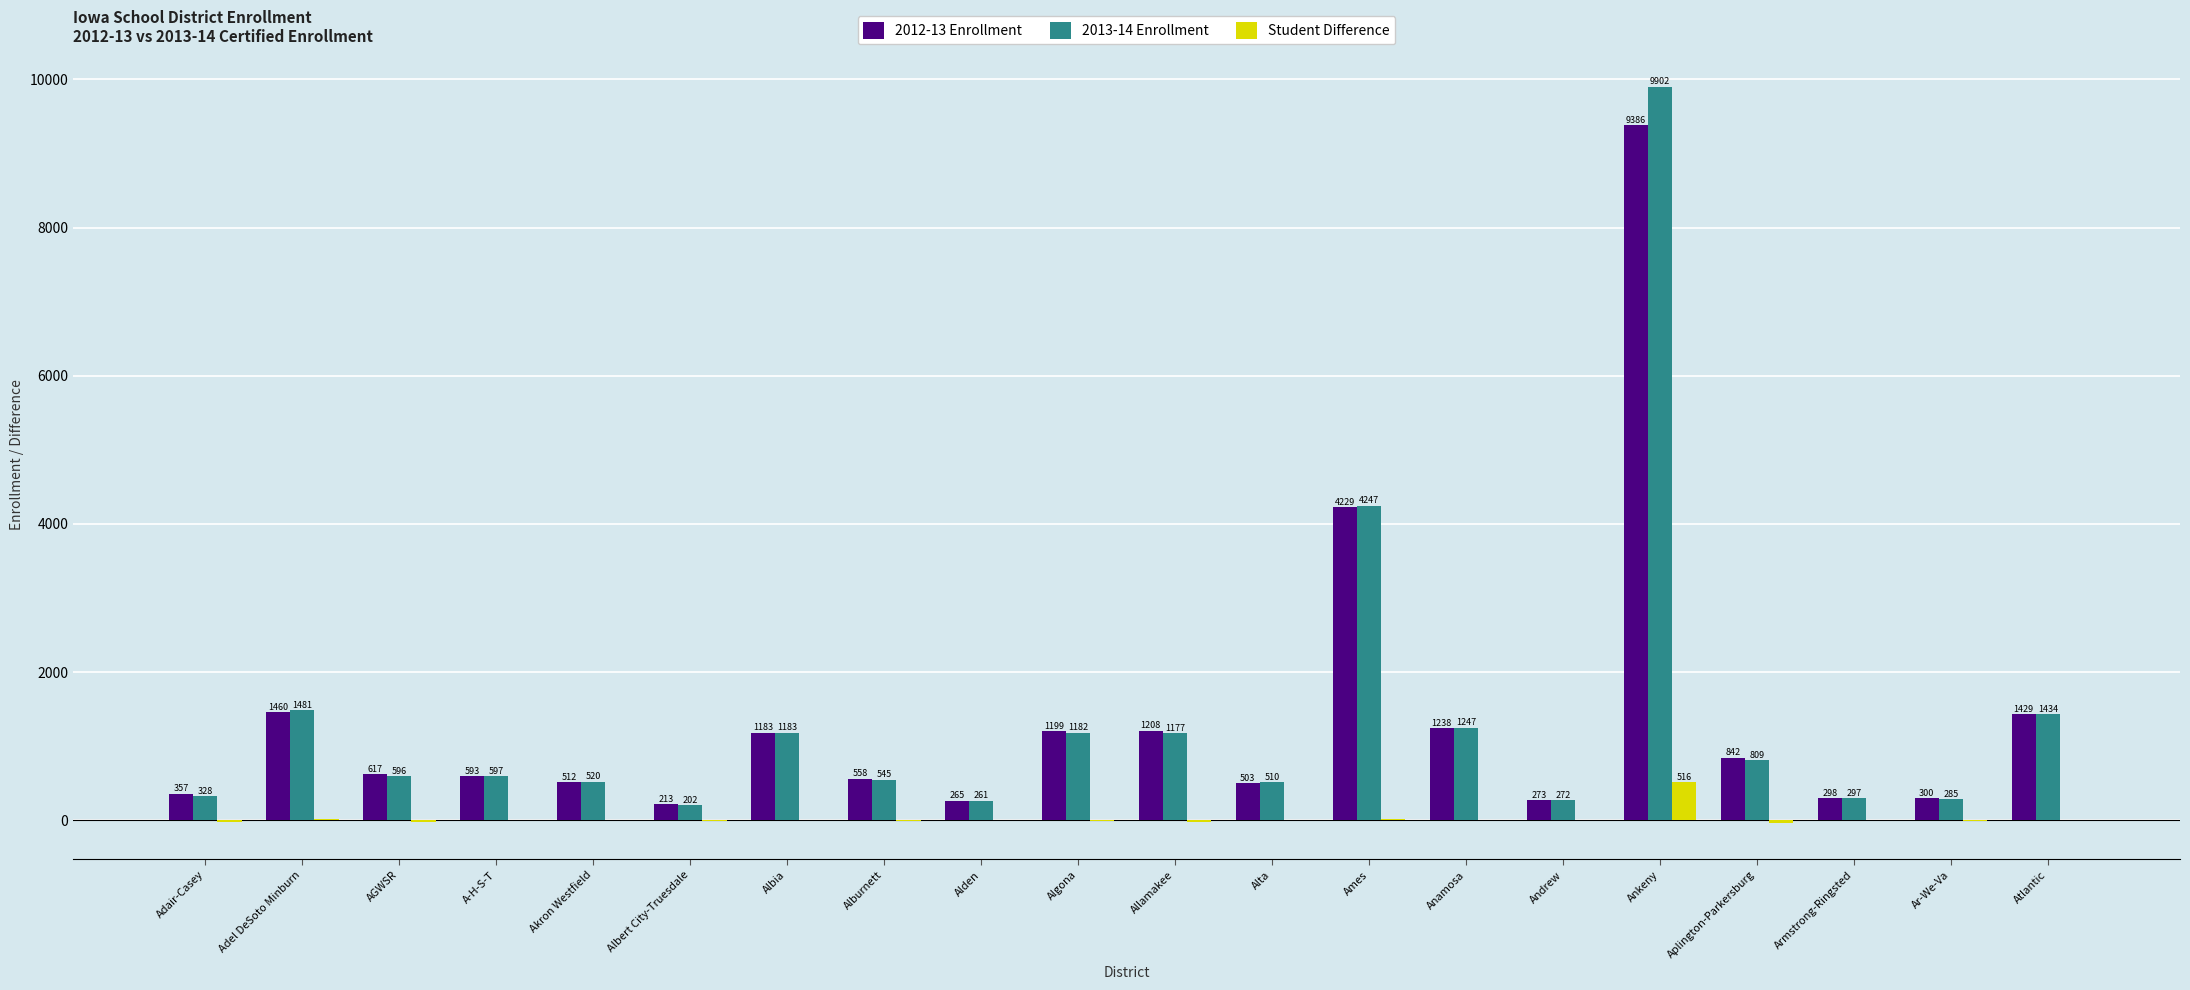

Count the number of categories in the chart.

20